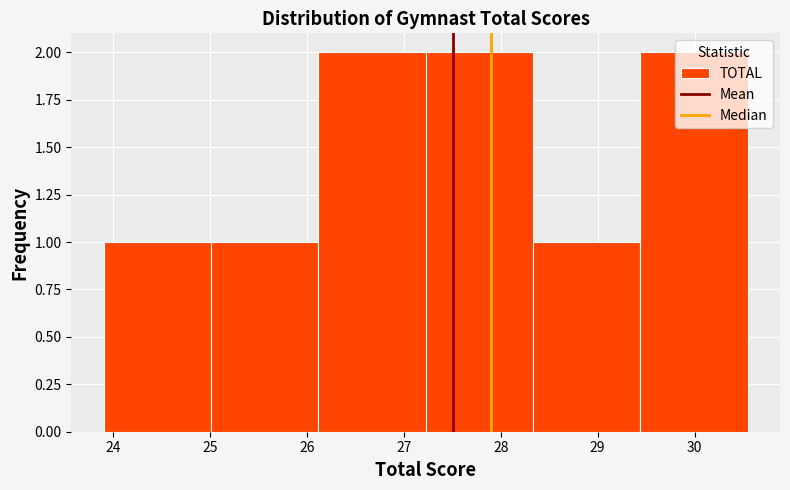

How tall is the bar that spans 27.2 to 28.3 on the x-axis? Neither the bar edges nor the heights are printed on the chart, so give them approximately, as read against the axes.

2